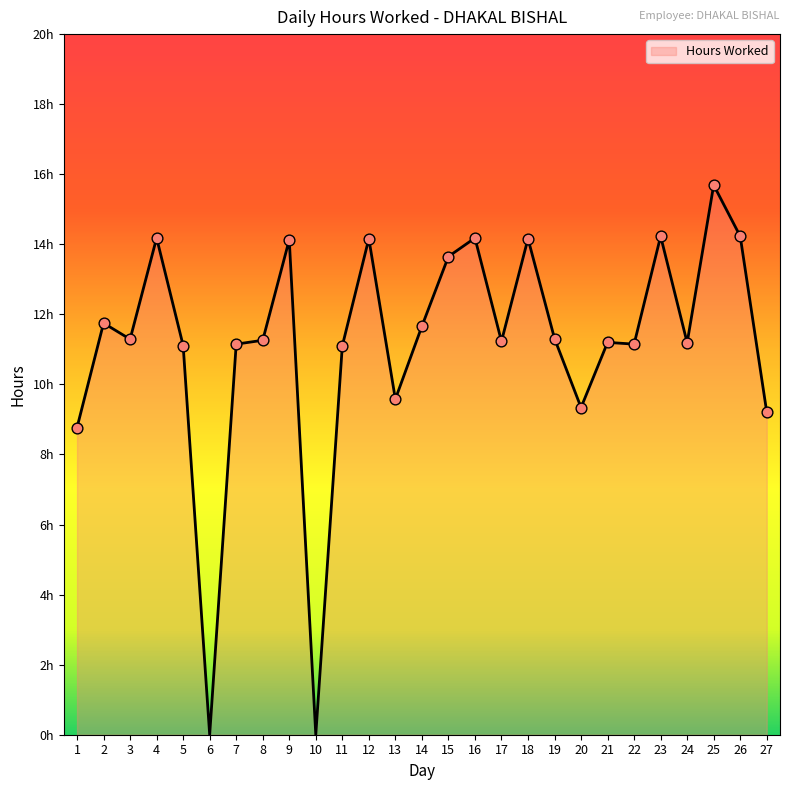

What is the change in value from 3 to 11?

-0.2